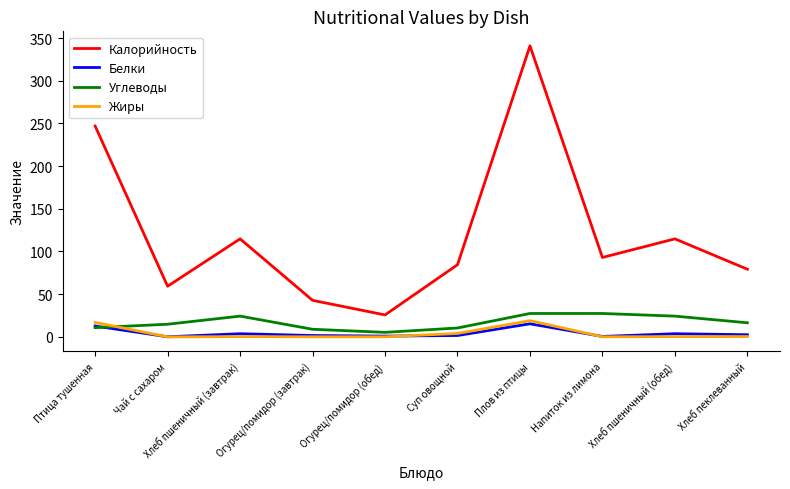

True or false: Углеводы has a value of 14.8 at Чай с сахаром.

True